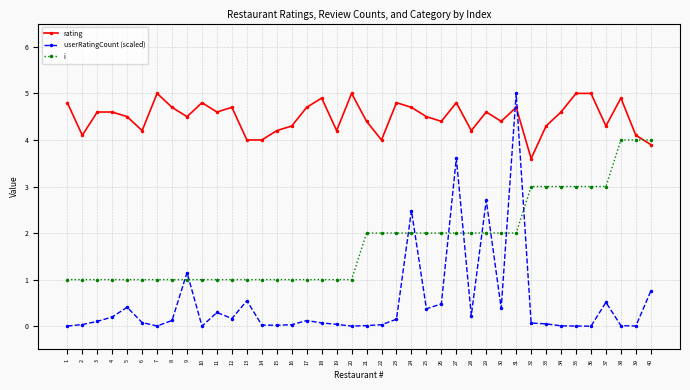

What is the value of the rating point at the 3rd from the left?

4.6